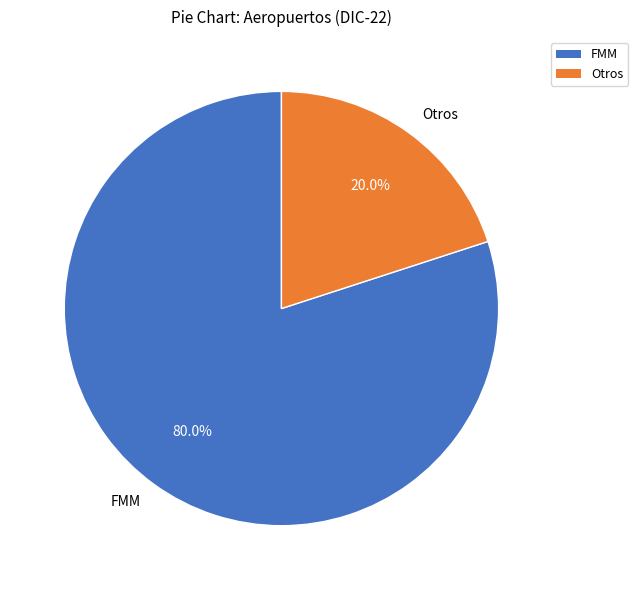

Does any single category account for the majority?

Yes